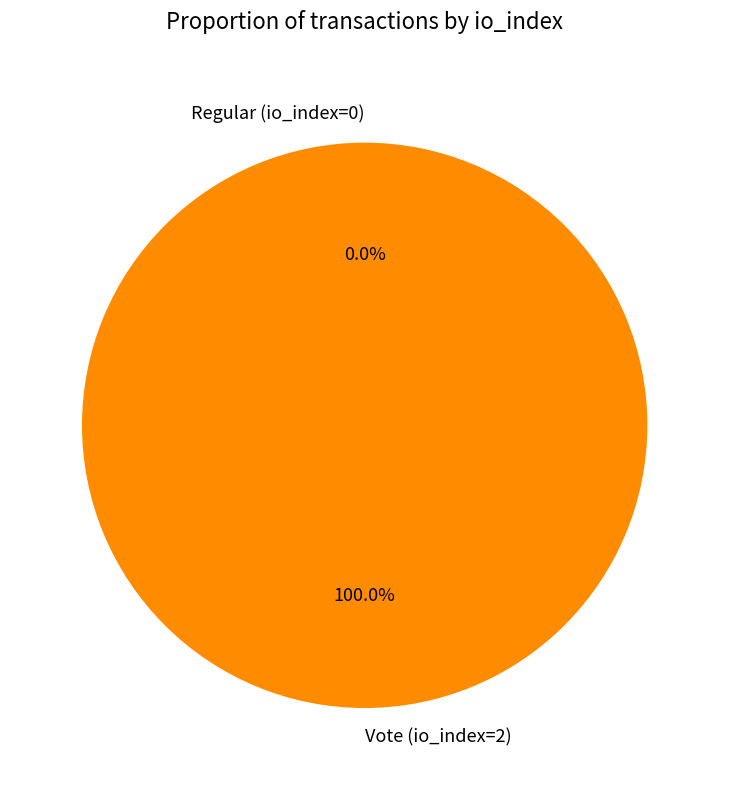

Rank the categories by value from highest to lowest.

Vote (io_index=2), Regular (io_index=0)